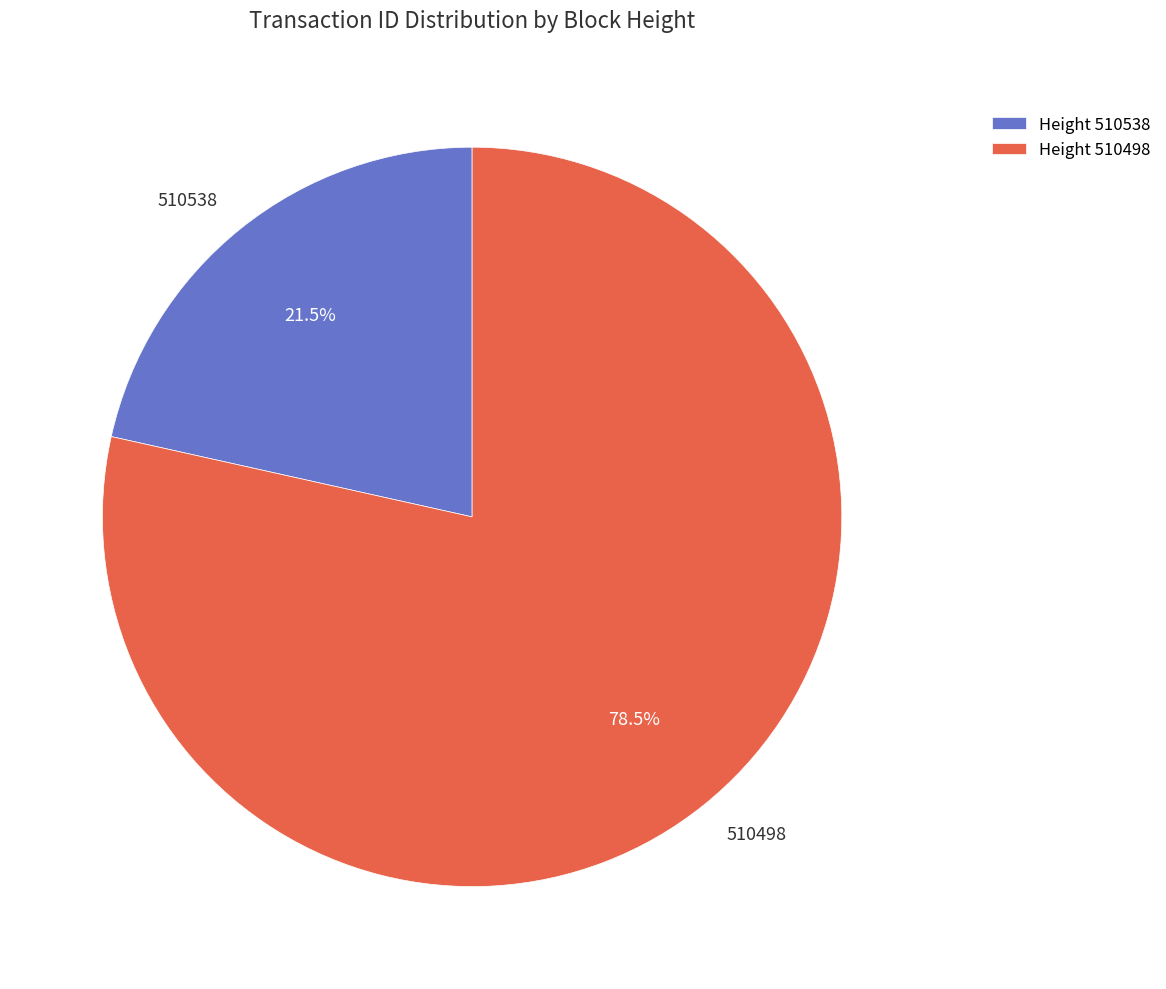

What is the ratio of the value at 510538 to the value at 510498?

0.3